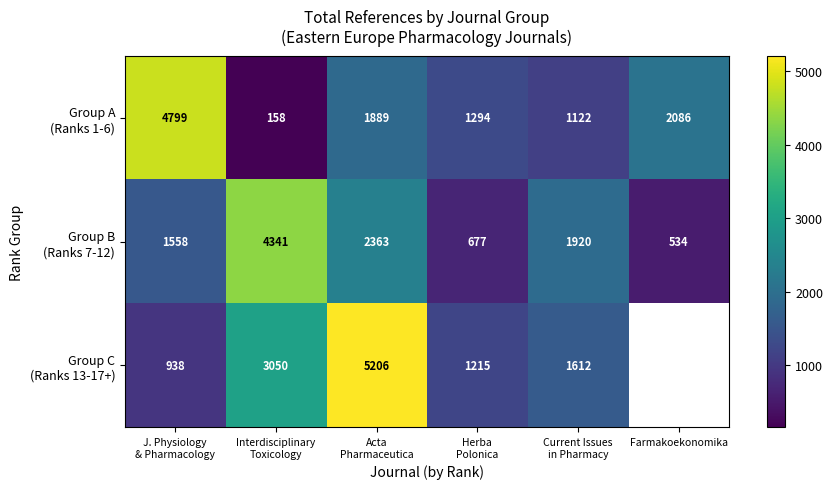

What is the difference between the highest and lowest values at Acta
Pharmaceutica?

3317